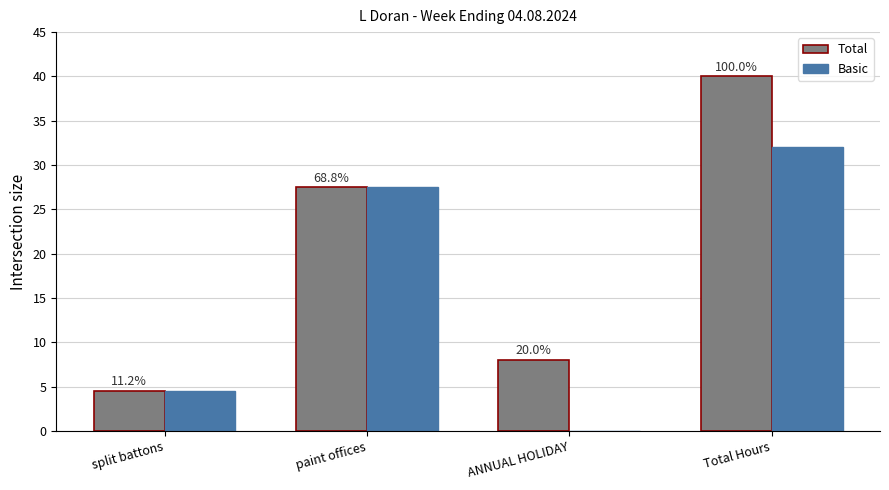

What is the difference between the Basic values at split battons and paint offices?

23.0